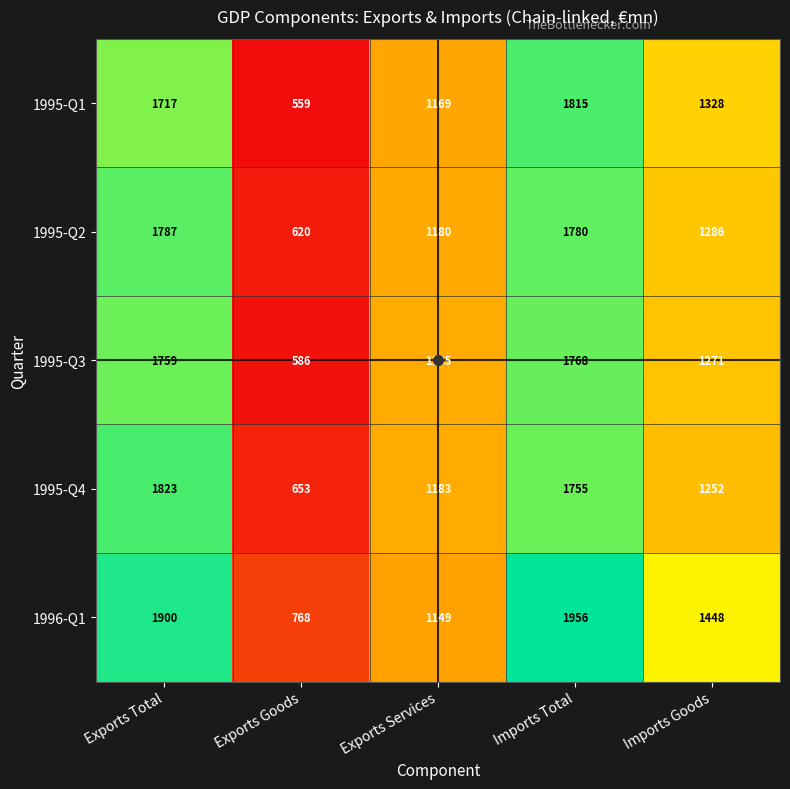

True or false: 1996-Q1 has a value of 1296 at Imports Total.

False